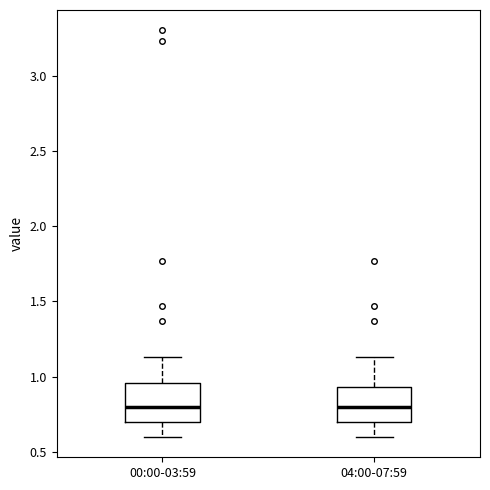

Reading left to right, read every box against the y-axis: the position of its median line, the range the box covers, and the ends of its whiskers. The values are not printed on the chart, so give them approximately, as read against the axis.

00:00-03:59: median 0.80, box 0.70 to 0.95, whiskers 0.60 to 1.15
04:00-07:59: median 0.80, box 0.70 to 0.95, whiskers 0.60 to 1.15